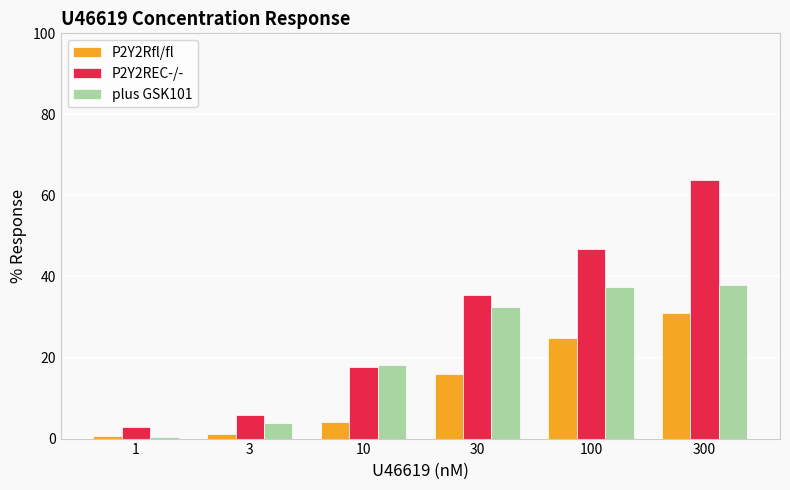

At how many categories does at least one series exceed 58?

1